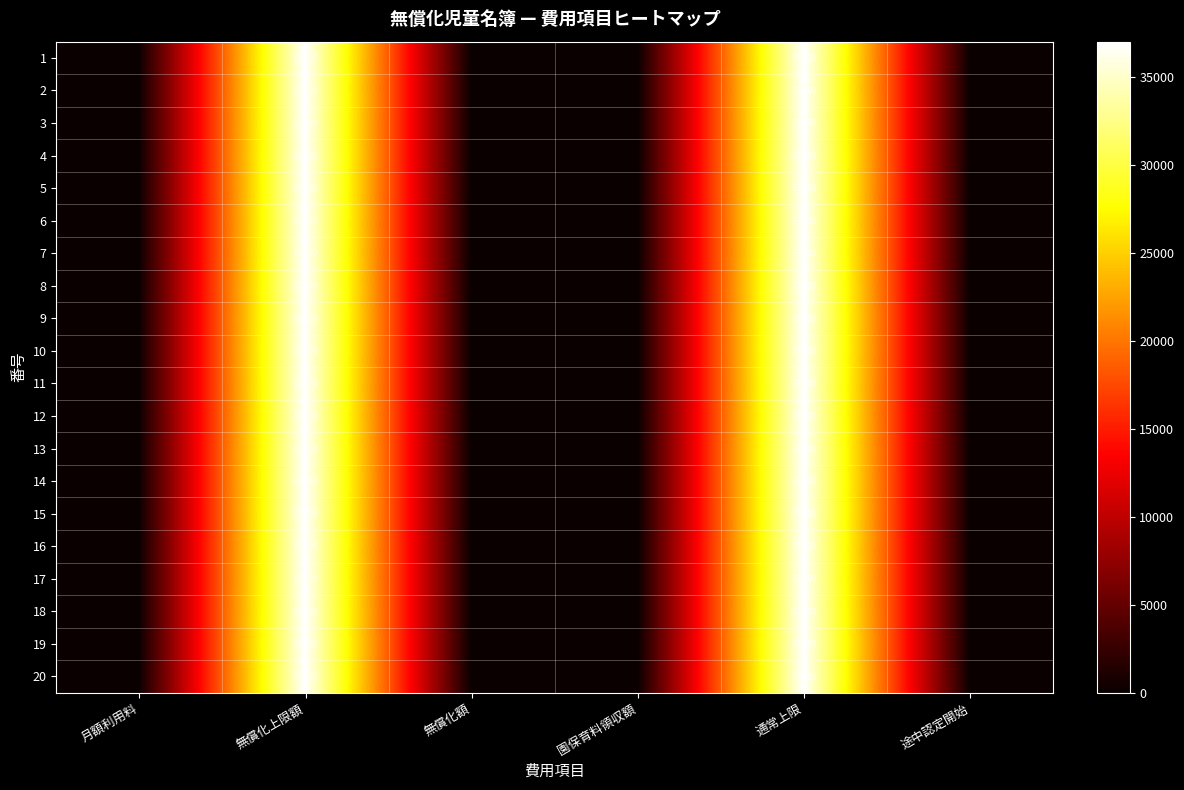

What is the total value across all series at 通常上限?

740000